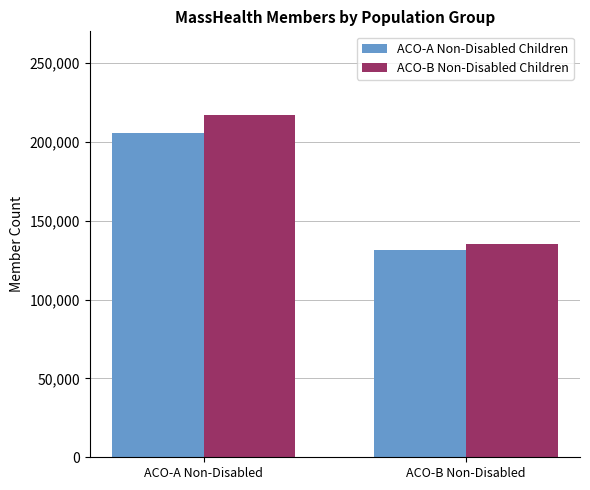

What is the difference between the maximum and minimum values in the ACO-A Non-Disabled Children series?

74148